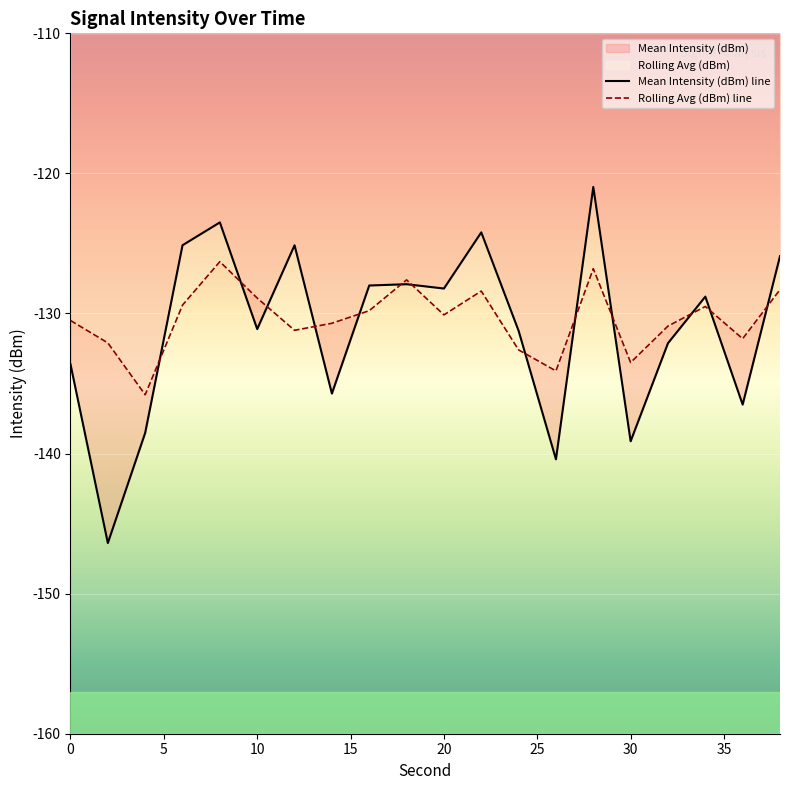

List the series in order of their overall mean, highest first.

Rolling Avg (dBm) line, Mean Intensity (dBm) line